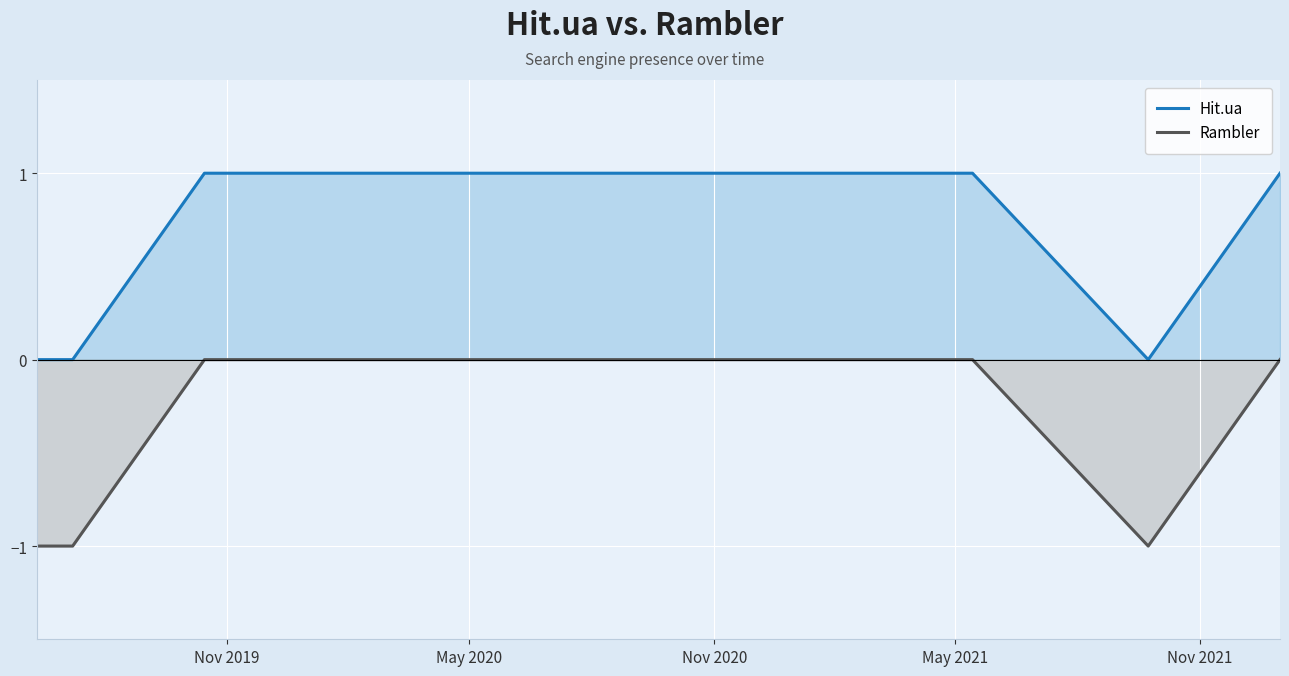

True or false: Rambler and Hit.ua cross at least once.

False